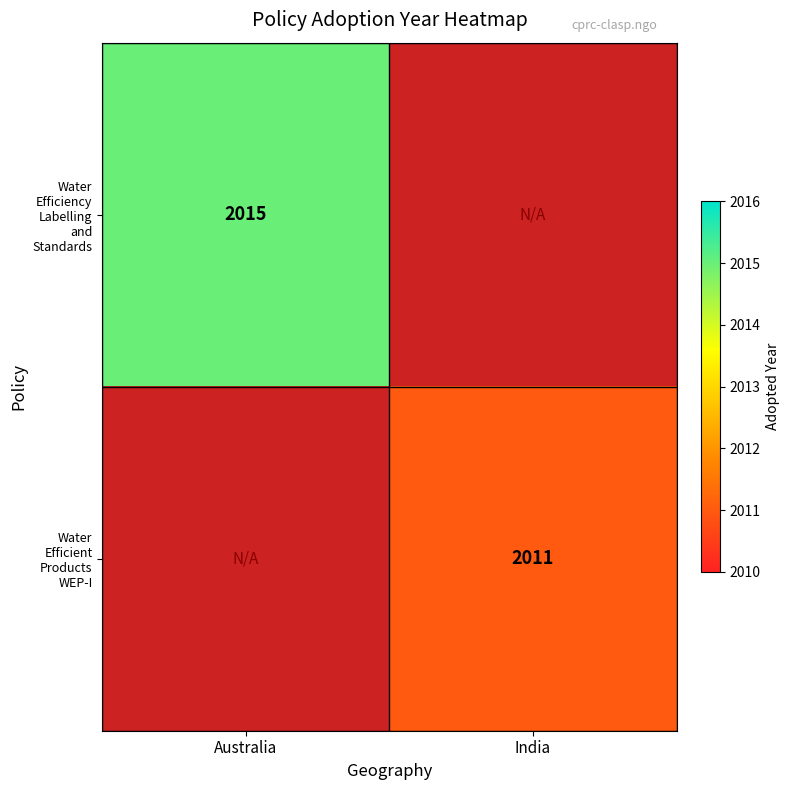

Rank the series at Australia from highest to lowest value.

Water Efficiency Labelling and Standards, Water Efficient Products WEP-I